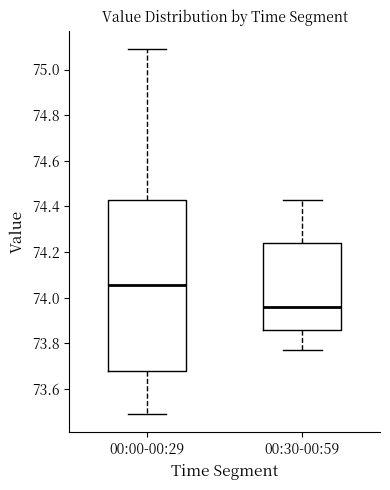

Which box is the tallest, from its lower edge to its upper edge?

00:00-00:29